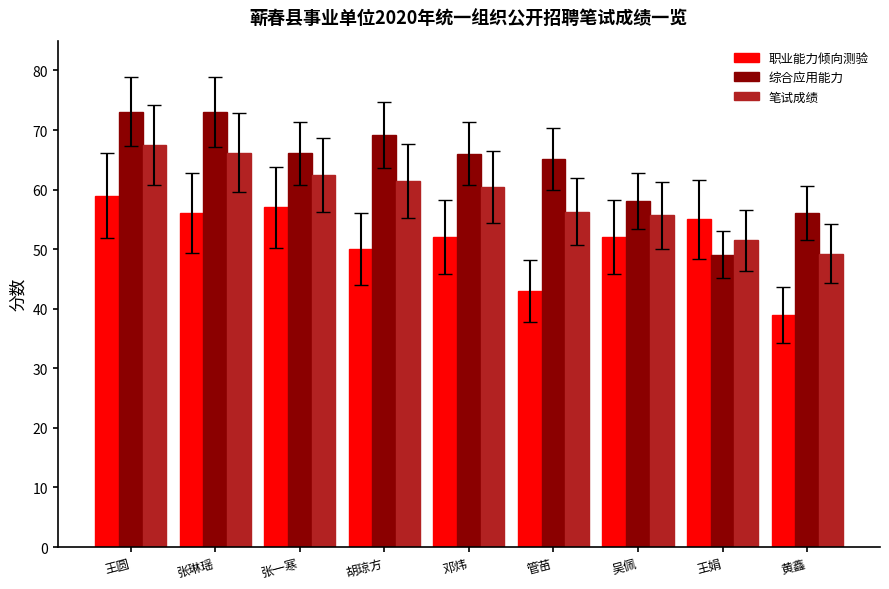

Where does the 笔试成绩 series first go above 60?

王圆